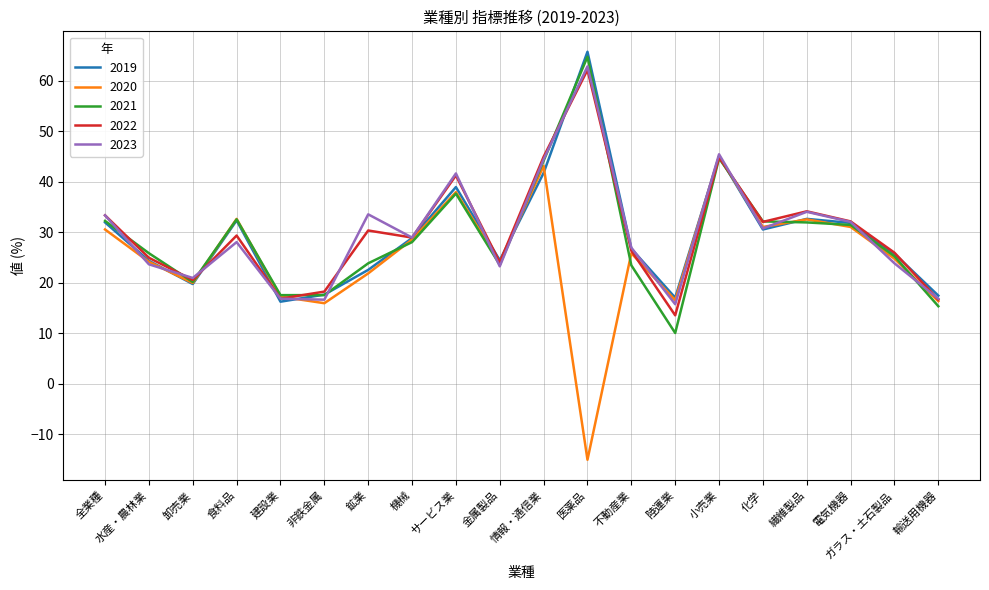

Is it true that 2023 equals 66.5 at 小売業?

False